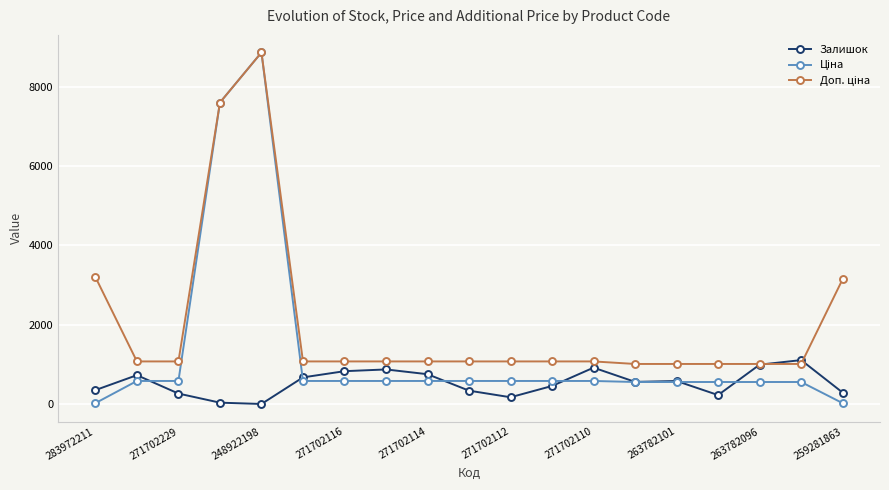

How many categories are shown in the chart?

19